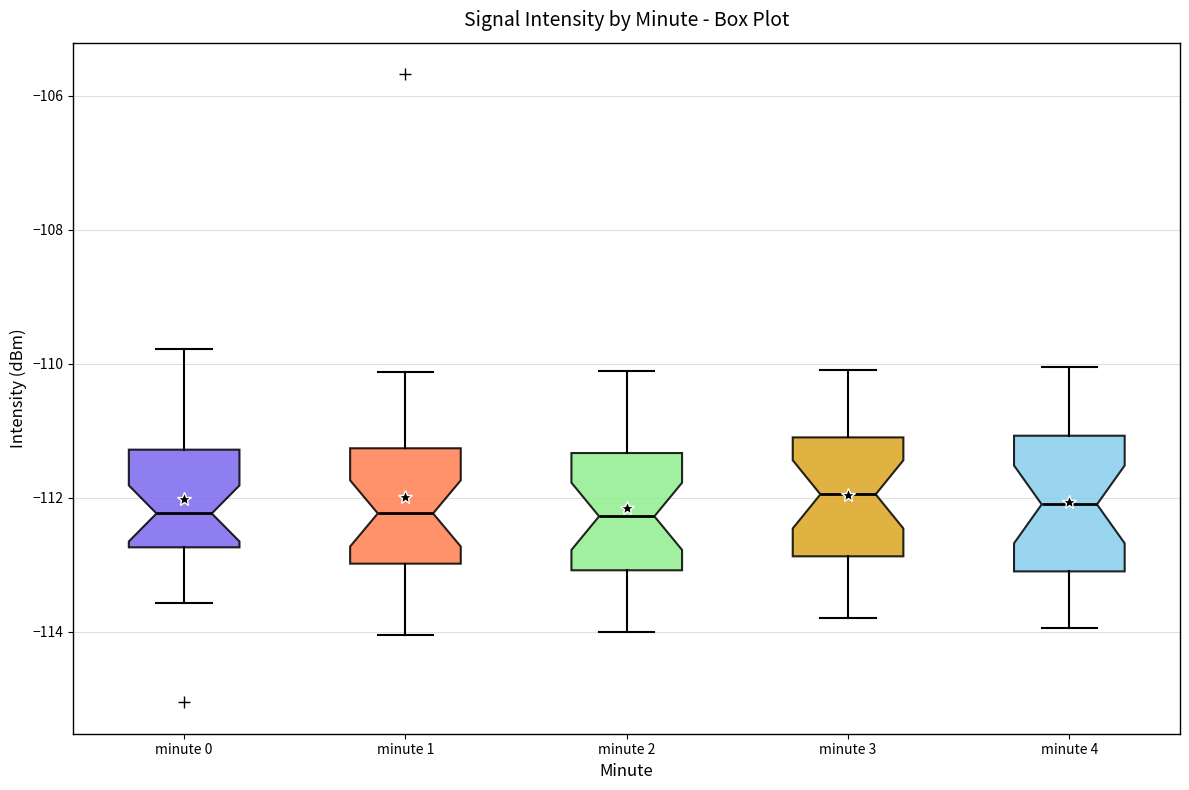

Comparing the boxes themselves (not the whiskers), which one is the tallest?

minute 4